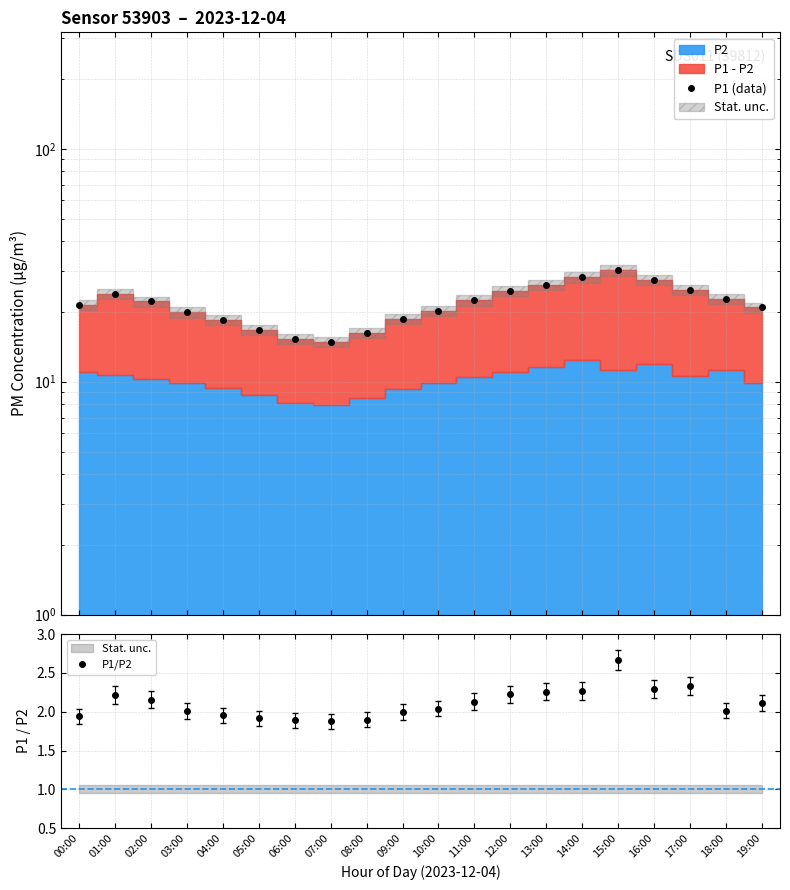

The P1/P2 series shows 1.9 at 05:00. True or false?

True